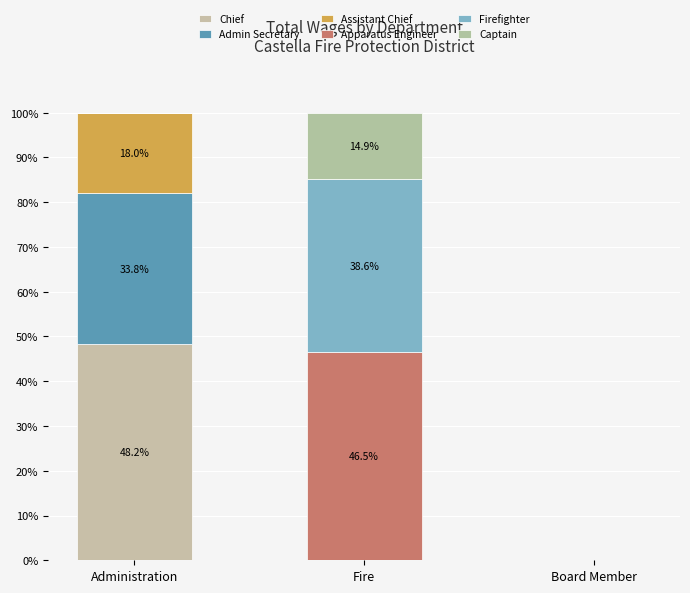

Which series has the largest total across all categories?

Chief